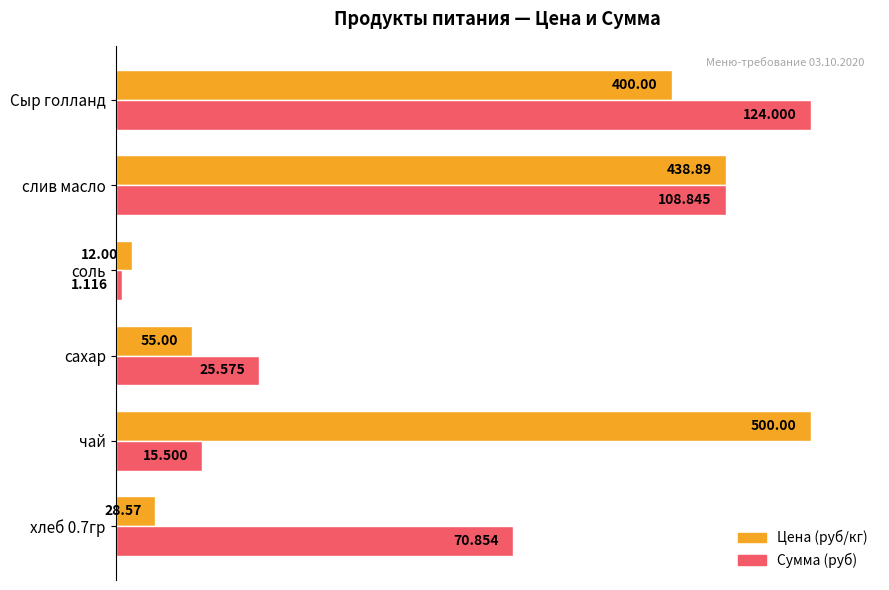

What are all the series names shown in the legend?

Цена (руб/кг), Сумма (руб)